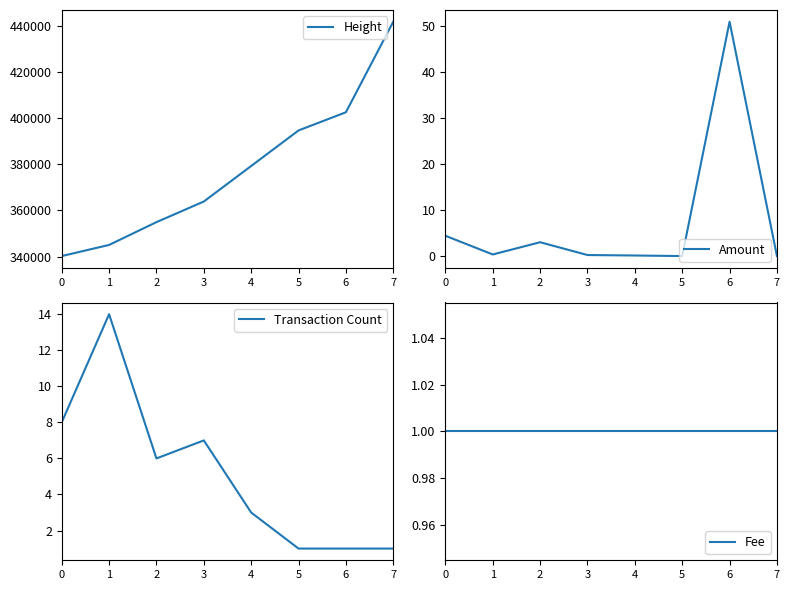

True or false: Amount has more than 2 interior local peaks.

False